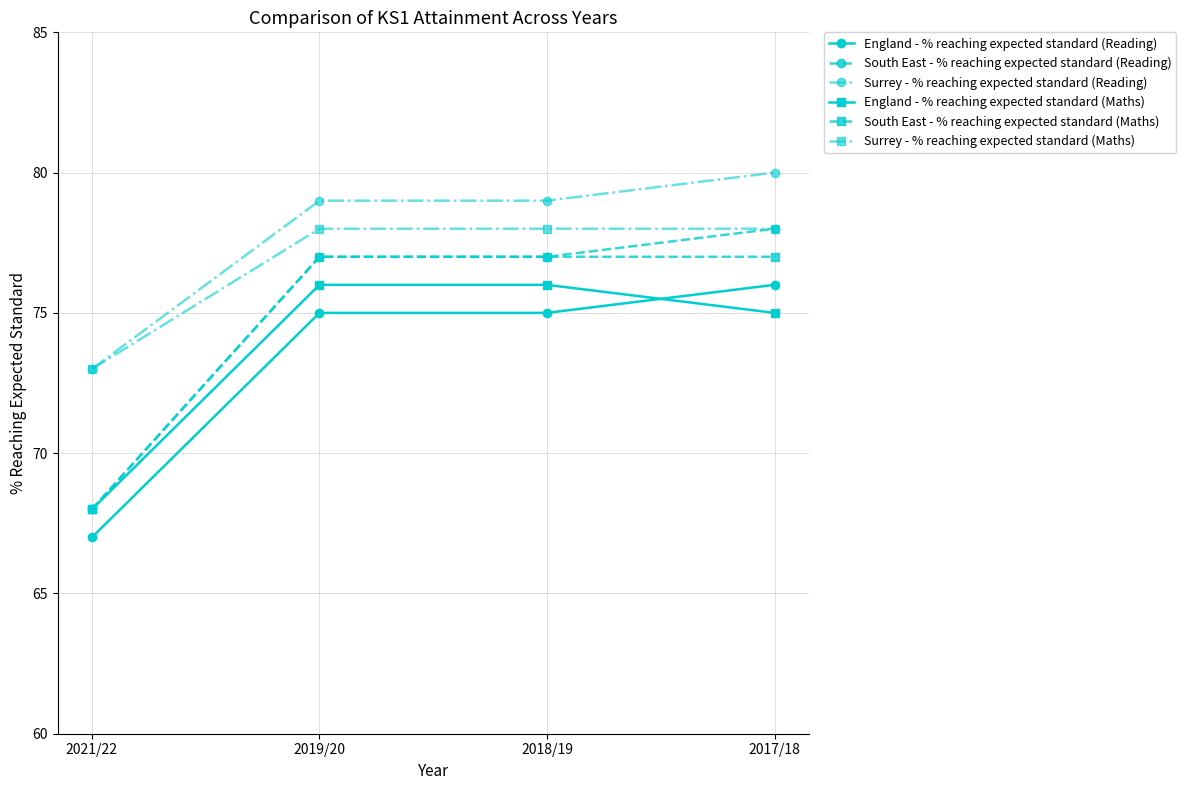

Which series has the widest spread of values?

South East - % reaching expected standard (Reading)